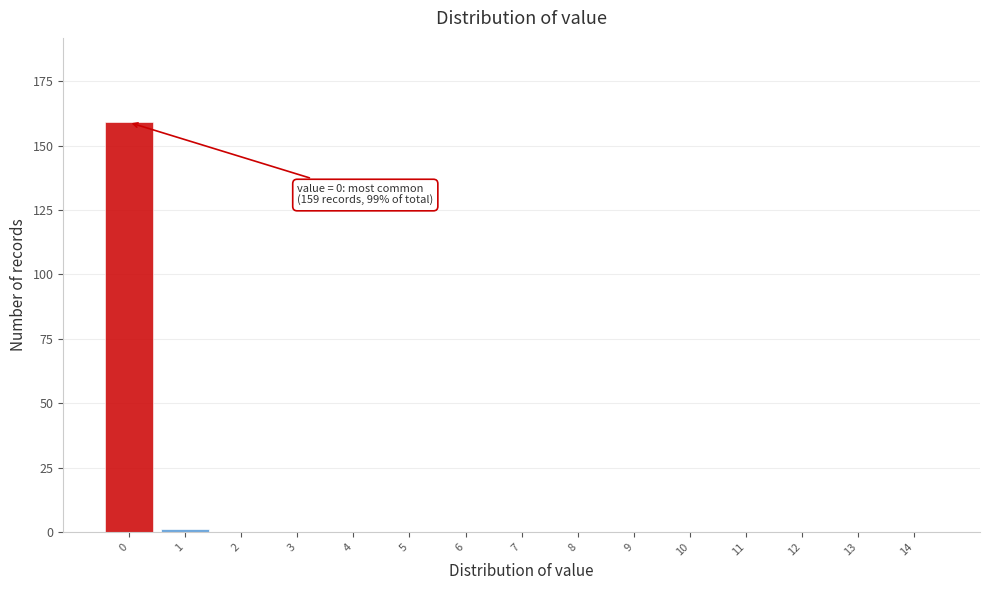

Reading left to right, transcribe all the data shown in this chart.

0=159	1=1	2=0	3=0	4=0	5=0	6=0	7=0	8=0	9=0	10=0	11=0	12=0	13=0	14=0